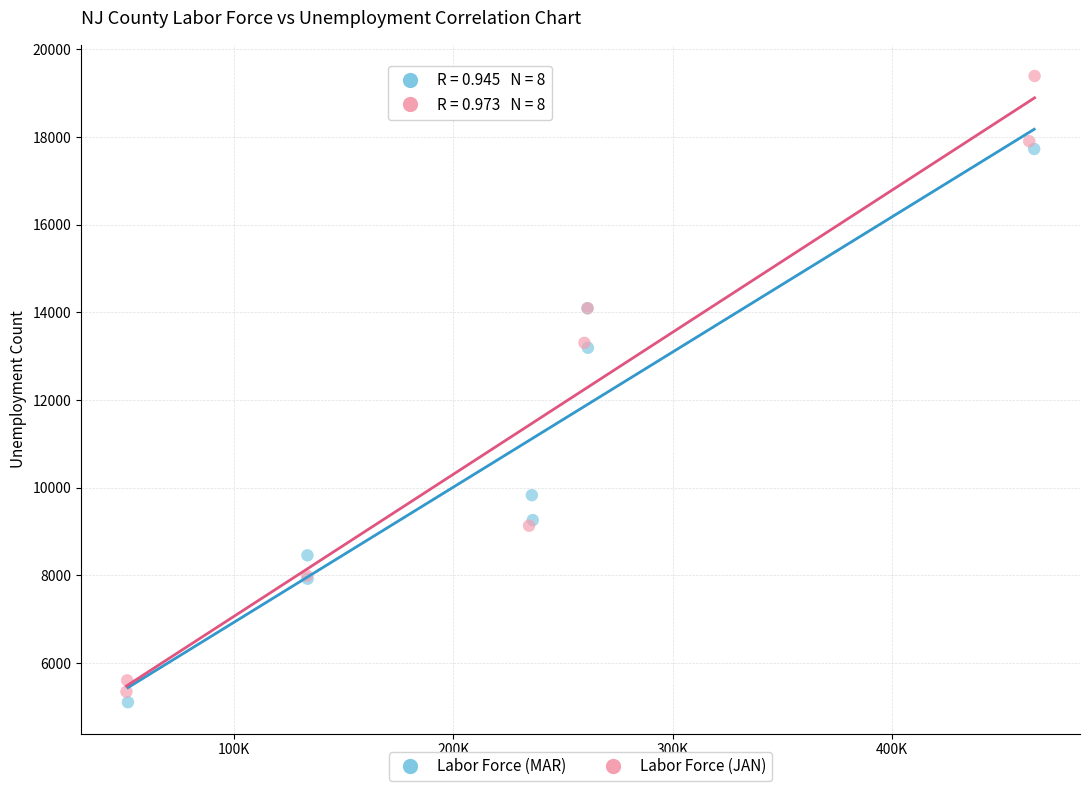

What are all the series names shown in the legend?

Labor Force (MAR), Labor Force (JAN)